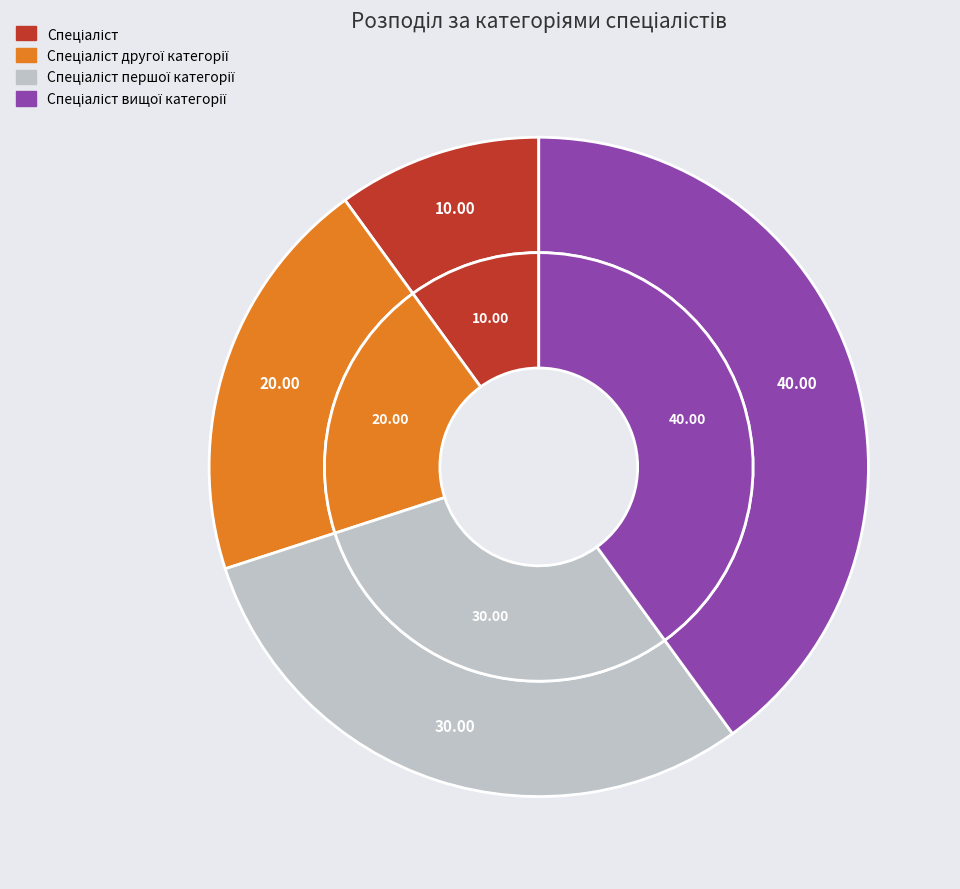

Is there any slice that represents more than half of the pie?

No